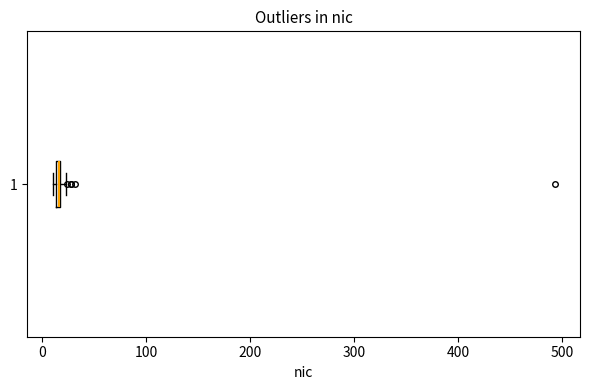

Where is the left edge of the box at y = 1 on the x-axis? The values are not printed on the chart, so give them approximately, as read against the axis.

10